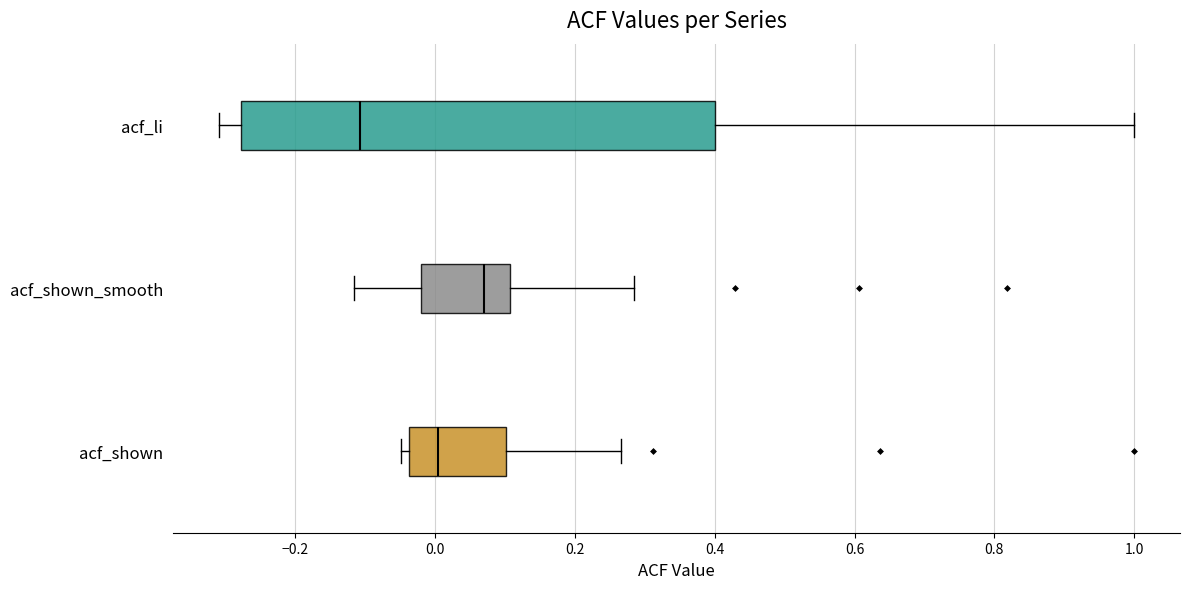

Which box has the furthest to the right median line?

acf_shown_smooth